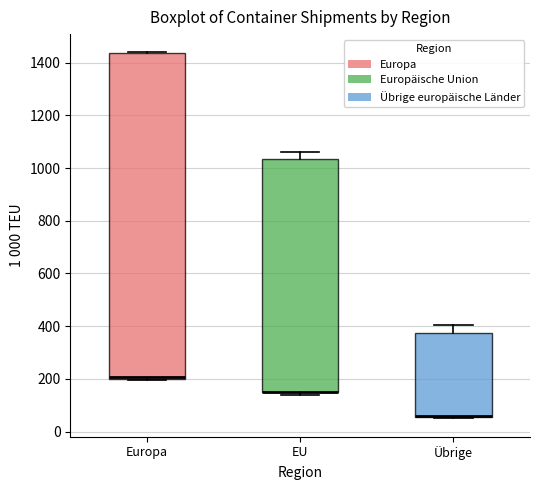

Reading left to right, read every box against the y-axis: the position of its median line, the range the box covers, and the ends of its whiskers. The values are not printed on the chart, so give them approximately, as read against the axis.

Europa: median 200 (just above the box's lower edge), box 200 to 1440, whiskers 200 to 1440
EU: median 160 (drawn on the box's lower edge), box 140 to 1040, whiskers 140 (just below the box's lower edge) to 1060
Übrige: median 60 (drawn on the box's lower edge), box 60 to 380, whiskers 40 to 400